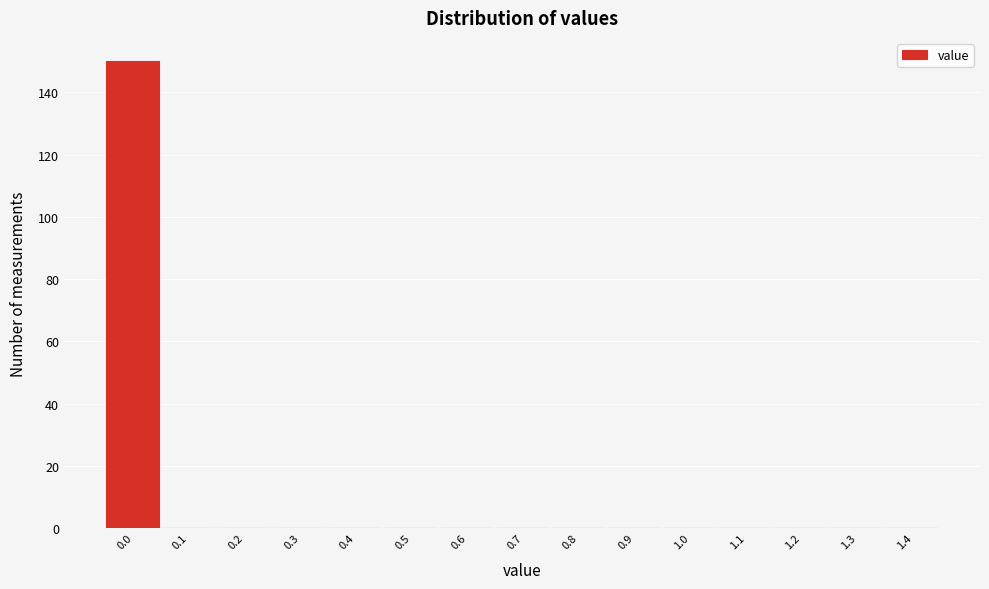

Reading left to right, what are all the values shown in this chart?

0.0=150	0.1=0	0.2=0	0.3=0	0.4=0	0.5=0	0.6=0	0.7=0	0.8=0	0.9=0	1.0=0	1.1=0	1.2=0	1.3=0	1.4=0